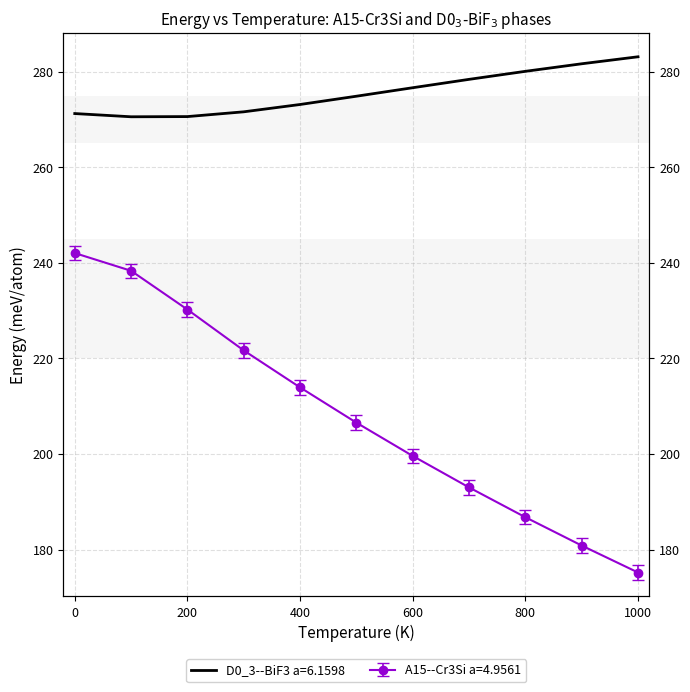

What is the maximum value for A15--Cr3Si a=4.9561?

242.1